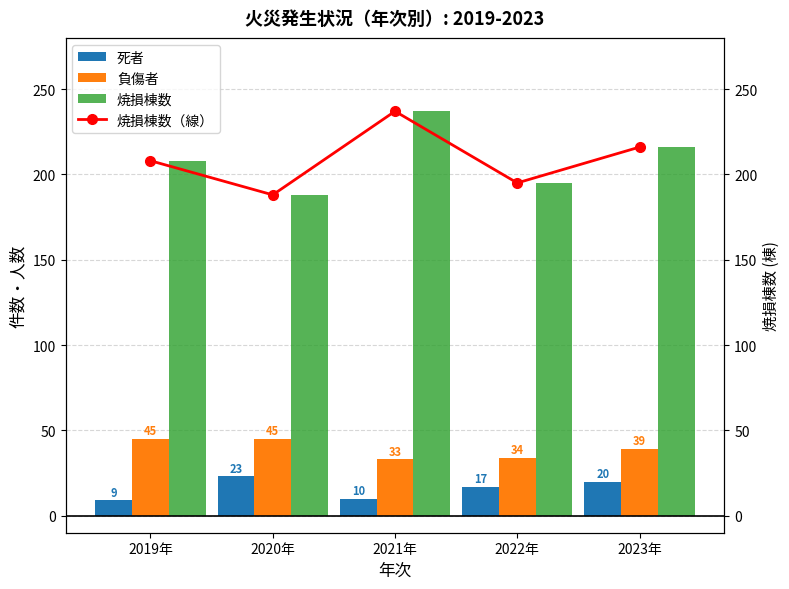

Reading left to right, what are all the values shown in this chart?

死者: 9	23	10	17	20
負傷者: 45	45	33	34	39
焼損棟数: 208	188	237	195	216
焼損棟数（線）: 208	188	237	195	216